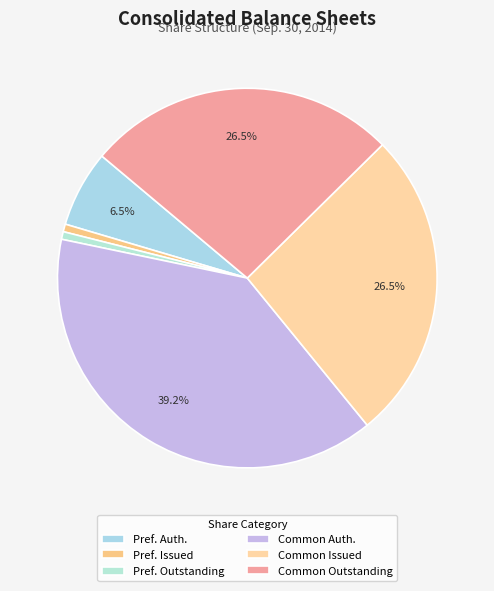

Is there a majority slice in this chart?

No